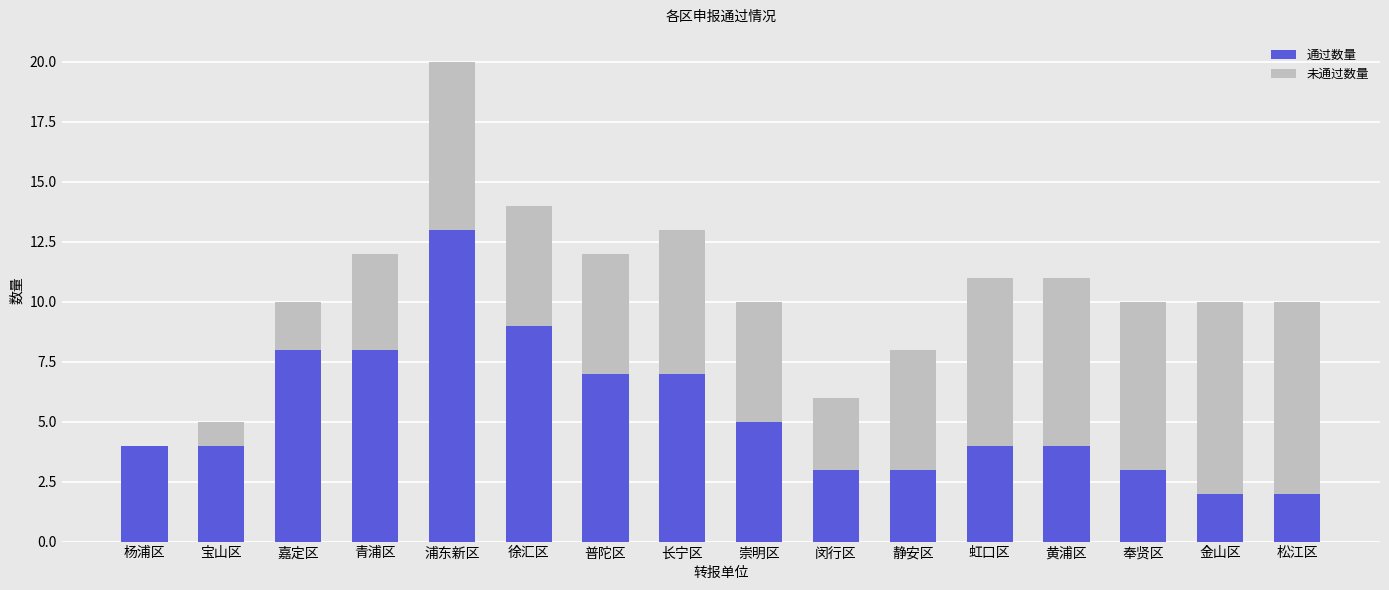

What is the total value across all series at 杨浦区?

4